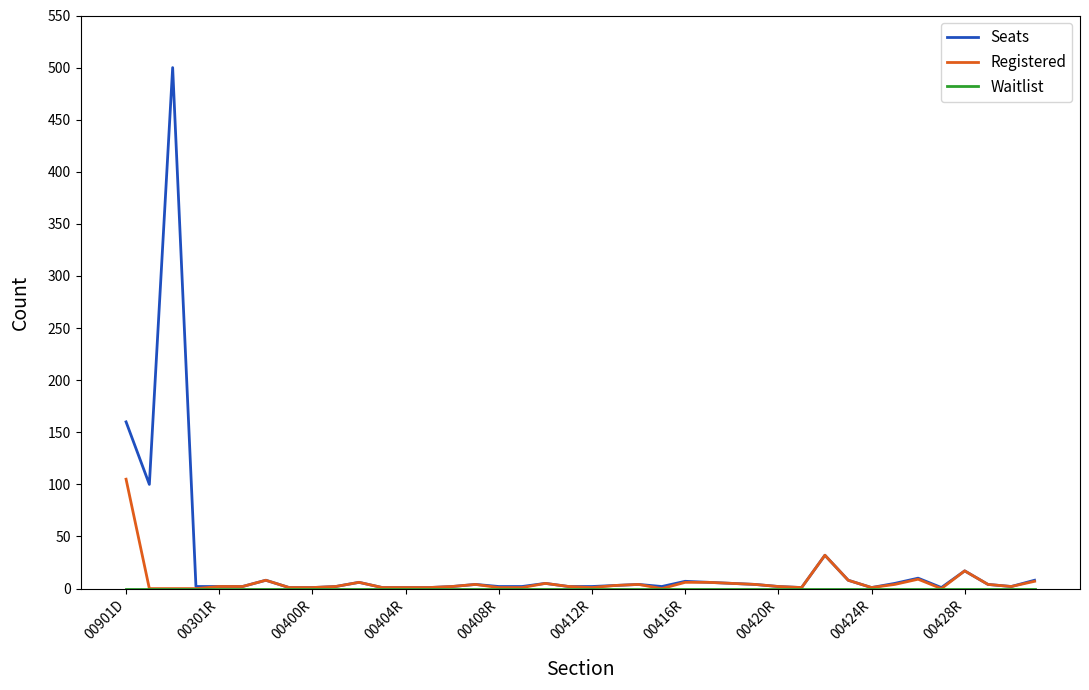

Which series has the widest spread of values?

Seats